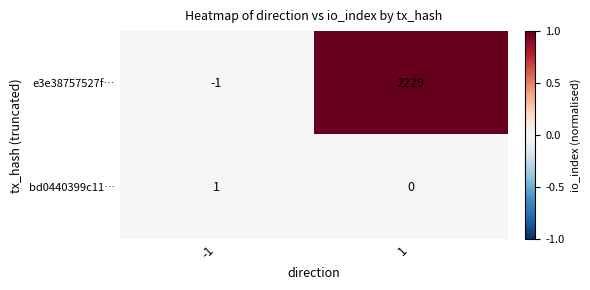

At 1, list the series in order from smallest to largest.

bd0440399c11…, e3e38757527f…